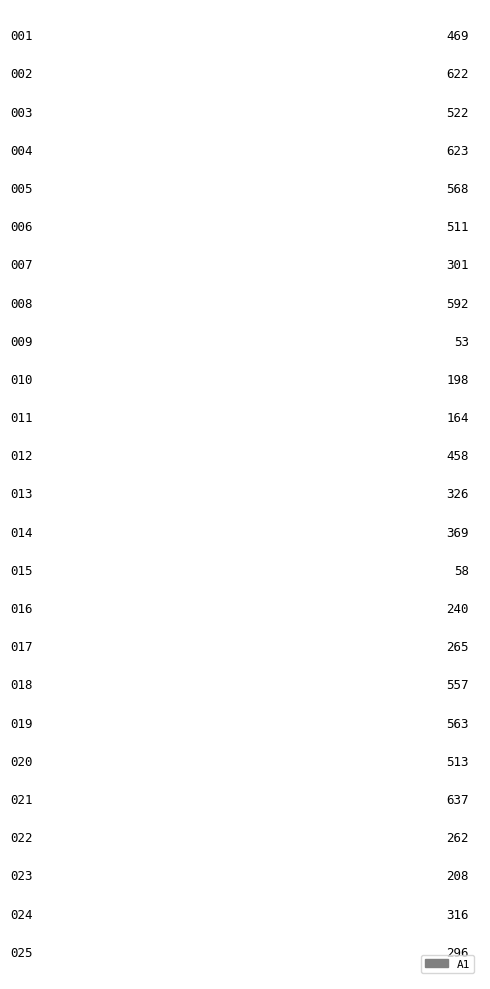

What is the maximum value shown in the chart?

637